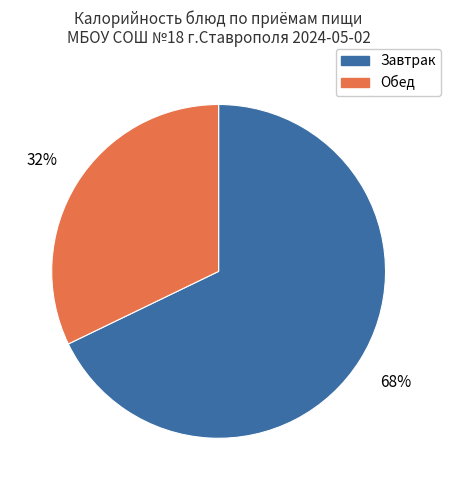

To the nearest percent, what percentage of the pie is Обед?

32%